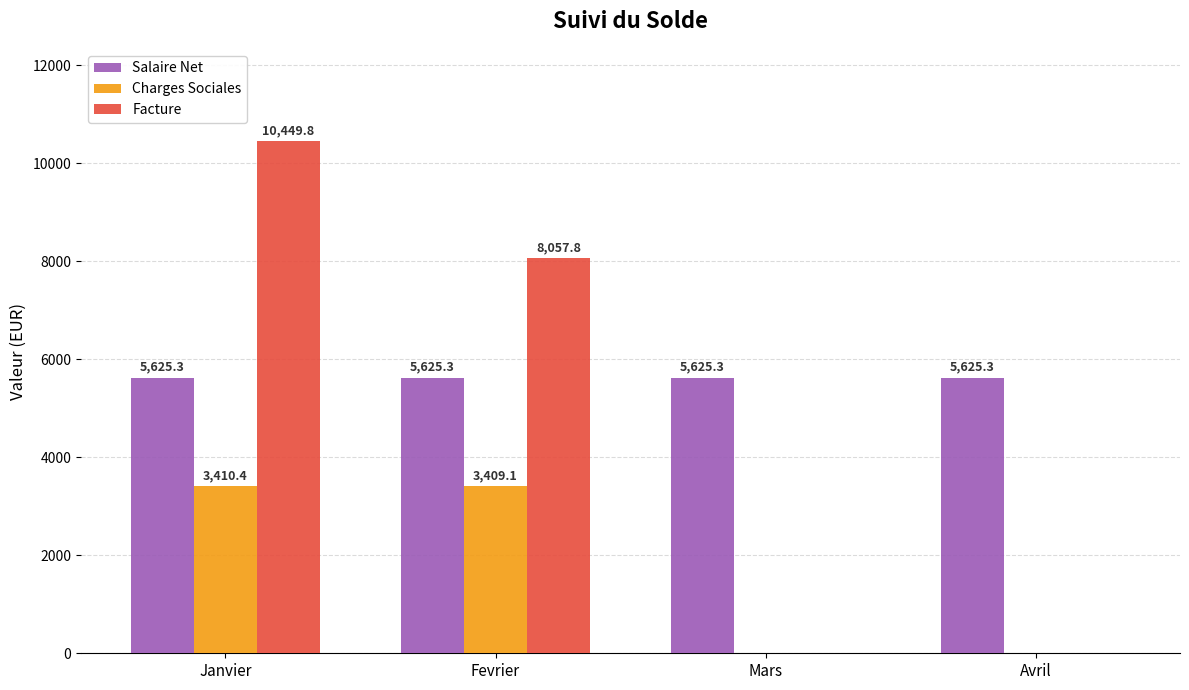

The value of Salaire Net at Janvier is 1890.6. True or false?

False